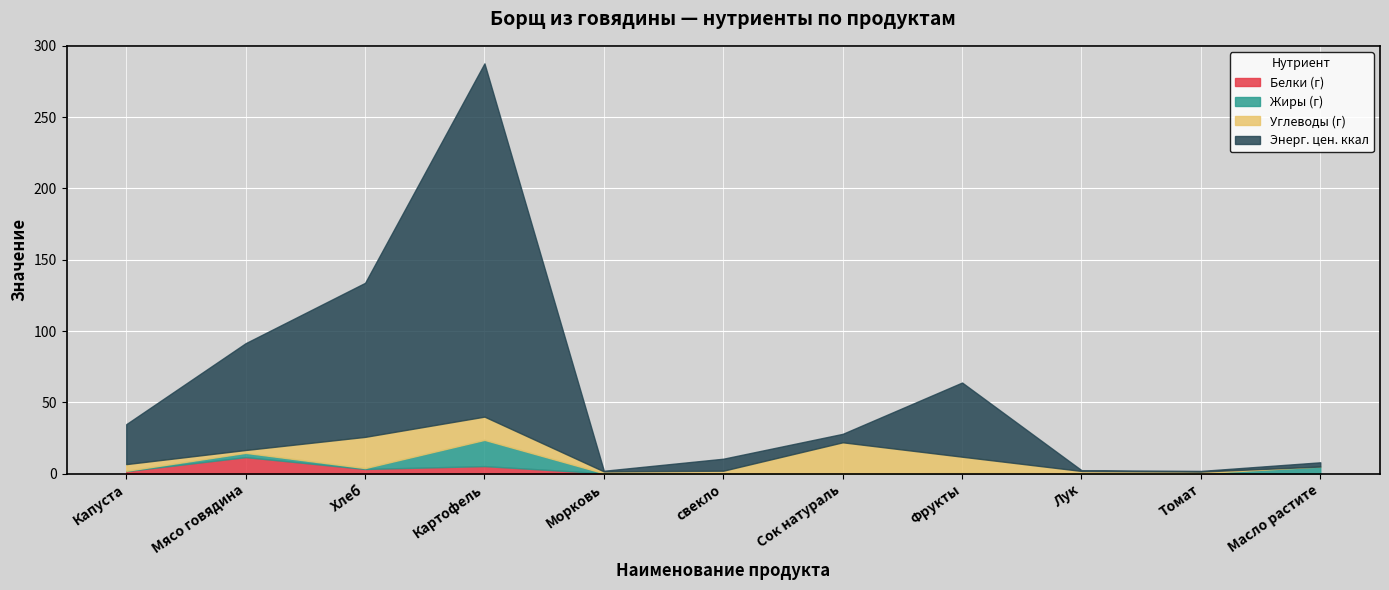

Between Морковь and Картофель, which is larger?

Картофель